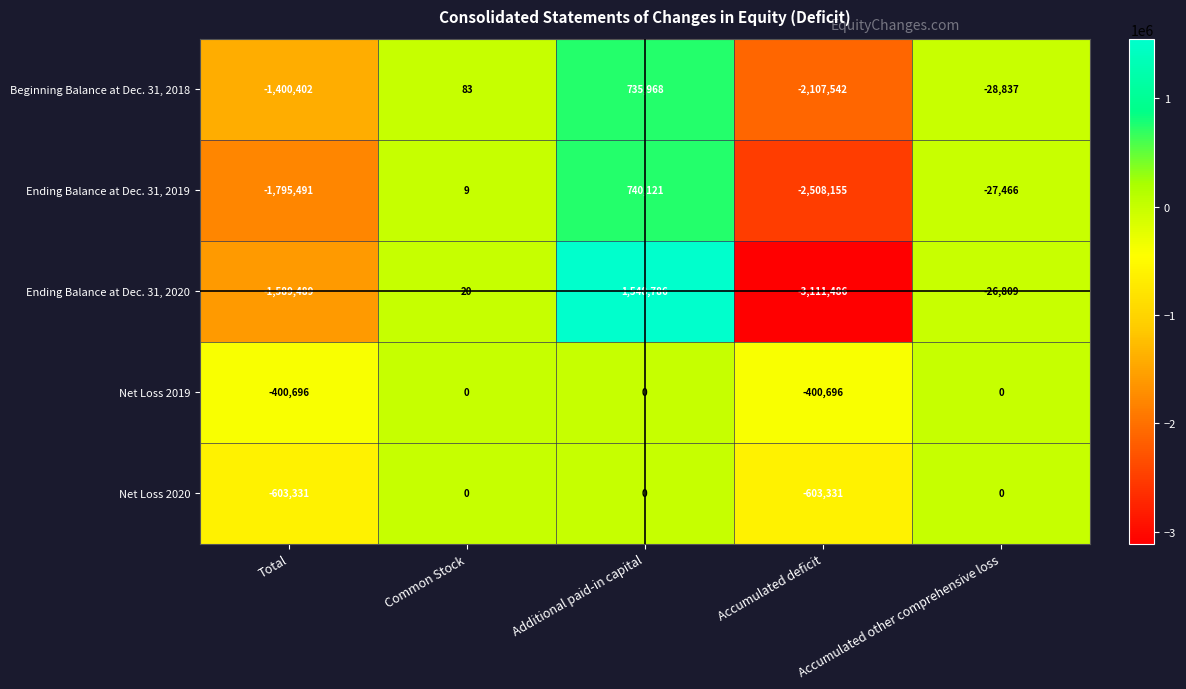

At which category does the chart reach its minimum across all series?

Accumulated deficit